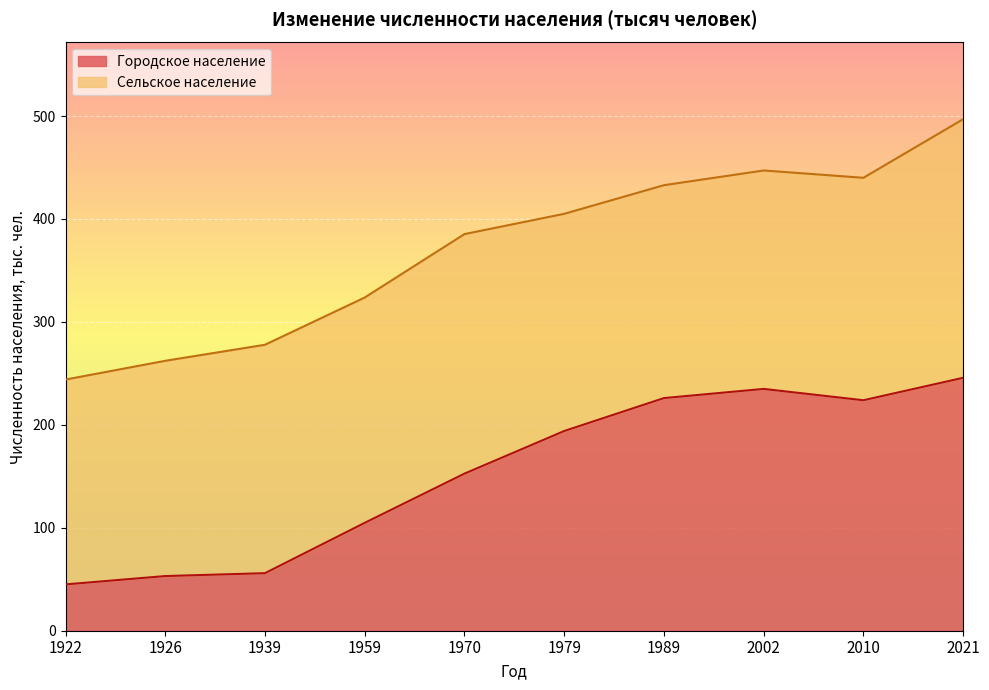

What is the difference between the values at 2021 and 1959?

140.9